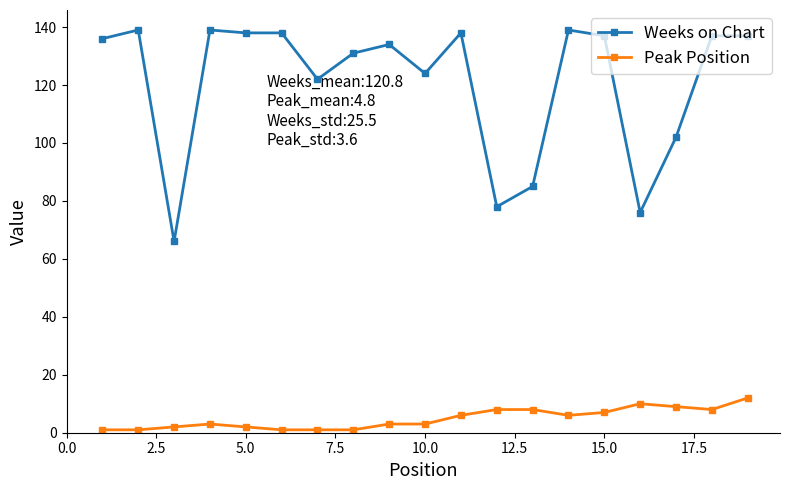

What is the difference between the second highest and minimum values in the Peak Position series?

9